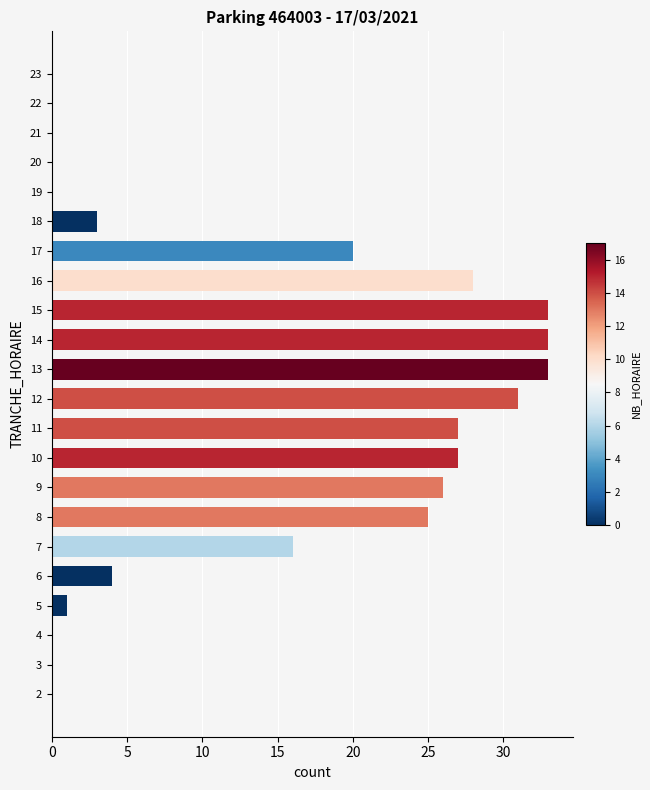

What is the greatest value displayed?

33